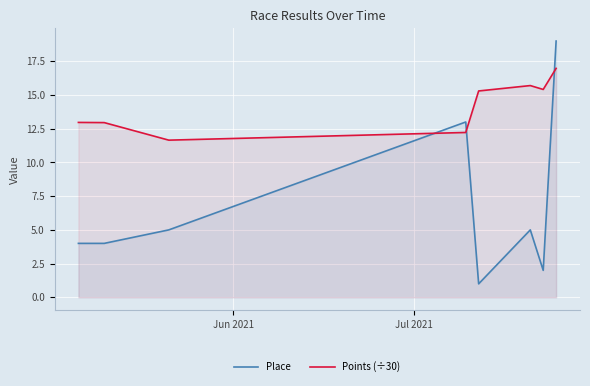

Reading left to right, what are all the values shown in this chart?

Place: 4.0	4.0	5.0	13.0	1.0	5.0	2.0	19.0
Points (÷30): 13.0	13.0	11.7	12.2	15.3	15.7	15.4	17.0